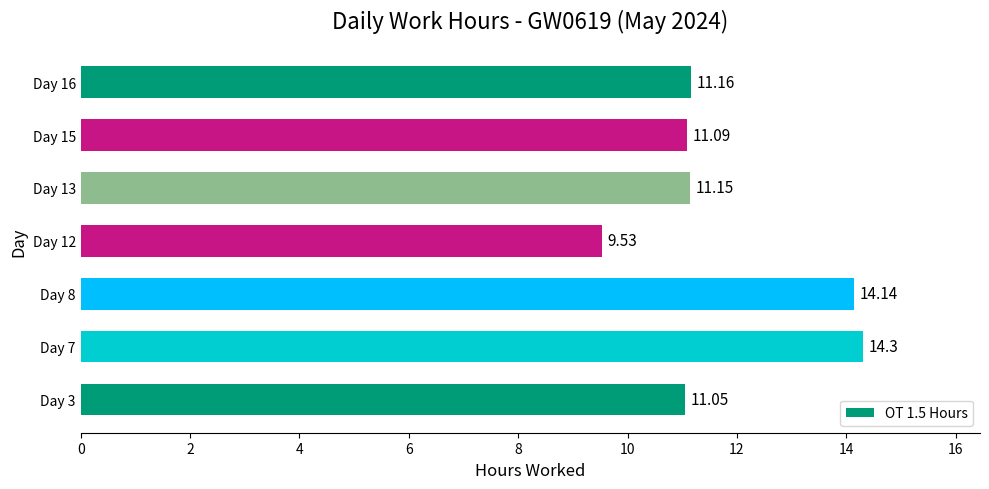

How many data points are less than 11?

1